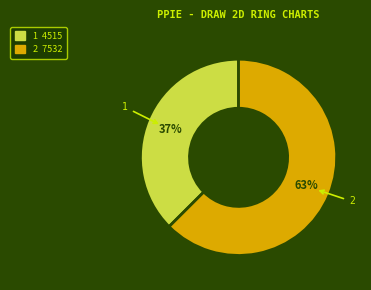

Is it true that 1 is 37% of the pie?

True